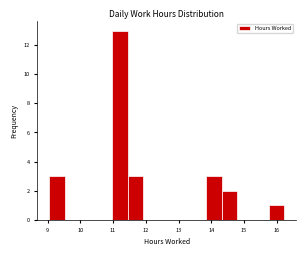

What is the height of the bar covering 13.8 to 14.3 on the x-axis? Neither the bar edges nor the heights are printed on the chart, so give them approximately, as read against the axes.

3